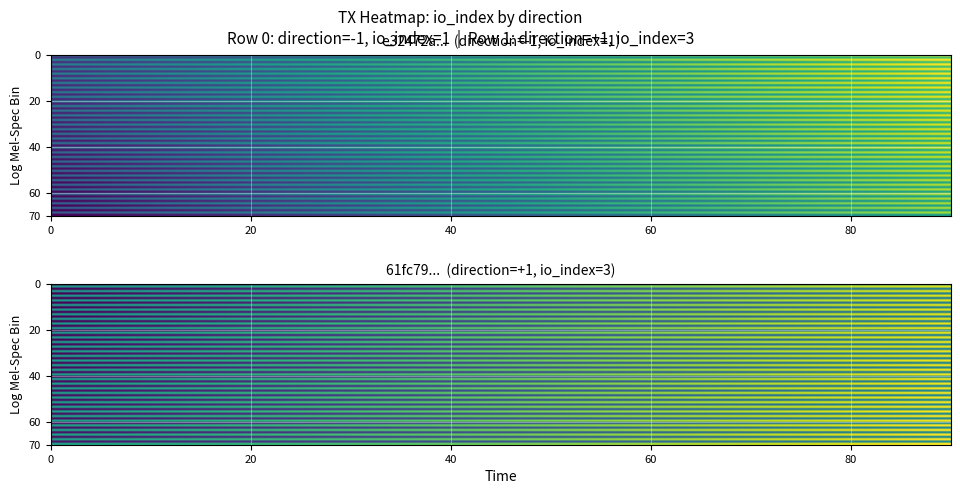

At which label is 61fc79277a1daf6c4c2f7fb608c64ad19340489 closest to 2?

-1